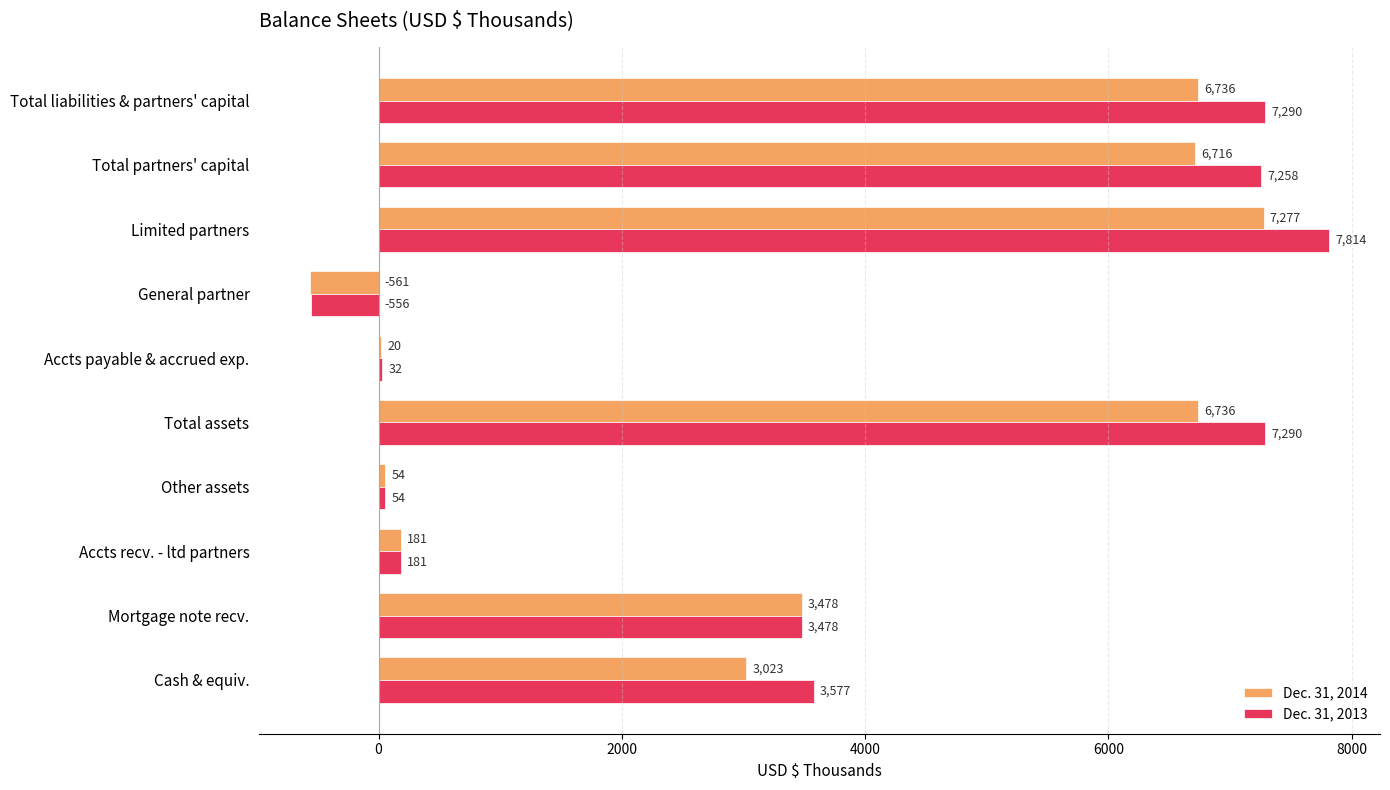

What value does the Dec. 31, 2013 series have at Accts recv. - ltd partners?

181